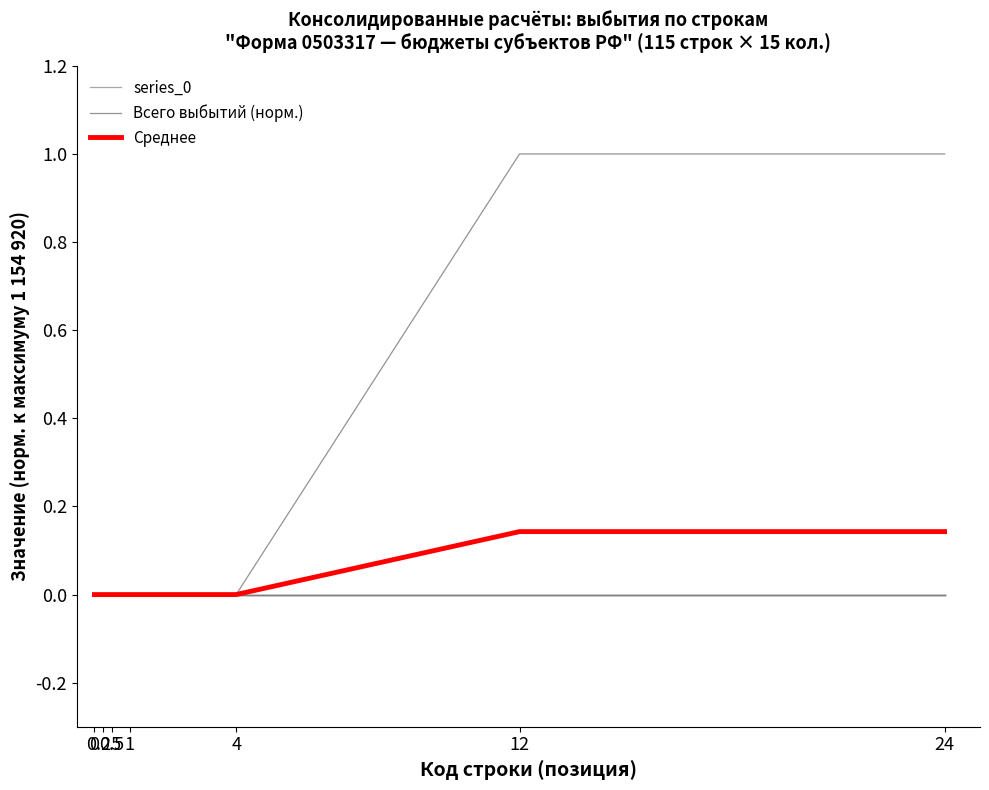

At which category is the sum across all series the highest?

12